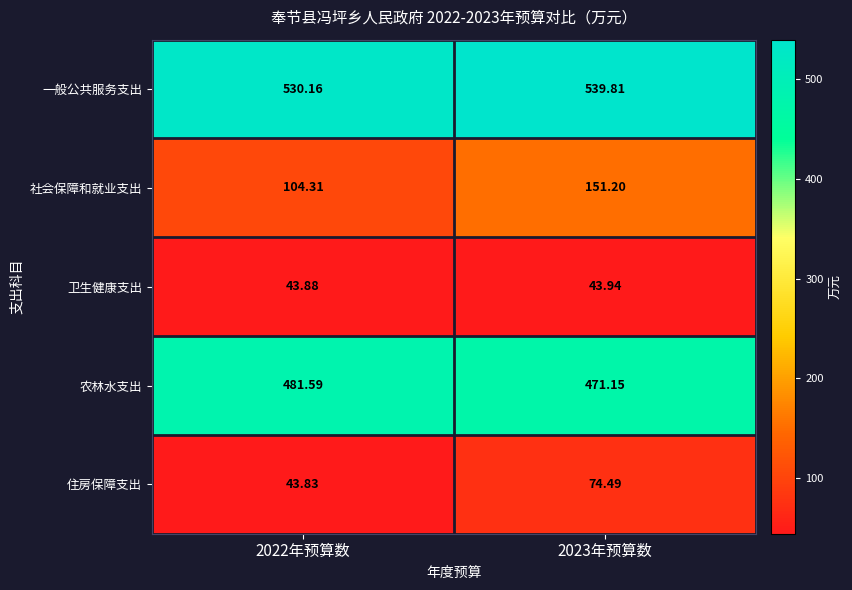

Which series has the largest range (max minus min)?

社会保障和就业支出